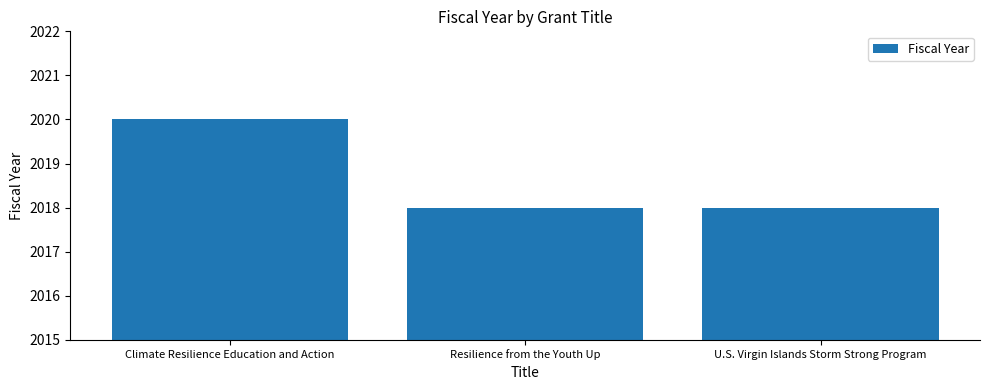

Reading left to right, extract all data points from this chart.

Climate Resilience Education and Action=2020	Resilience from the Youth Up=2018	U.S. Virgin Islands Storm Strong Program=2018